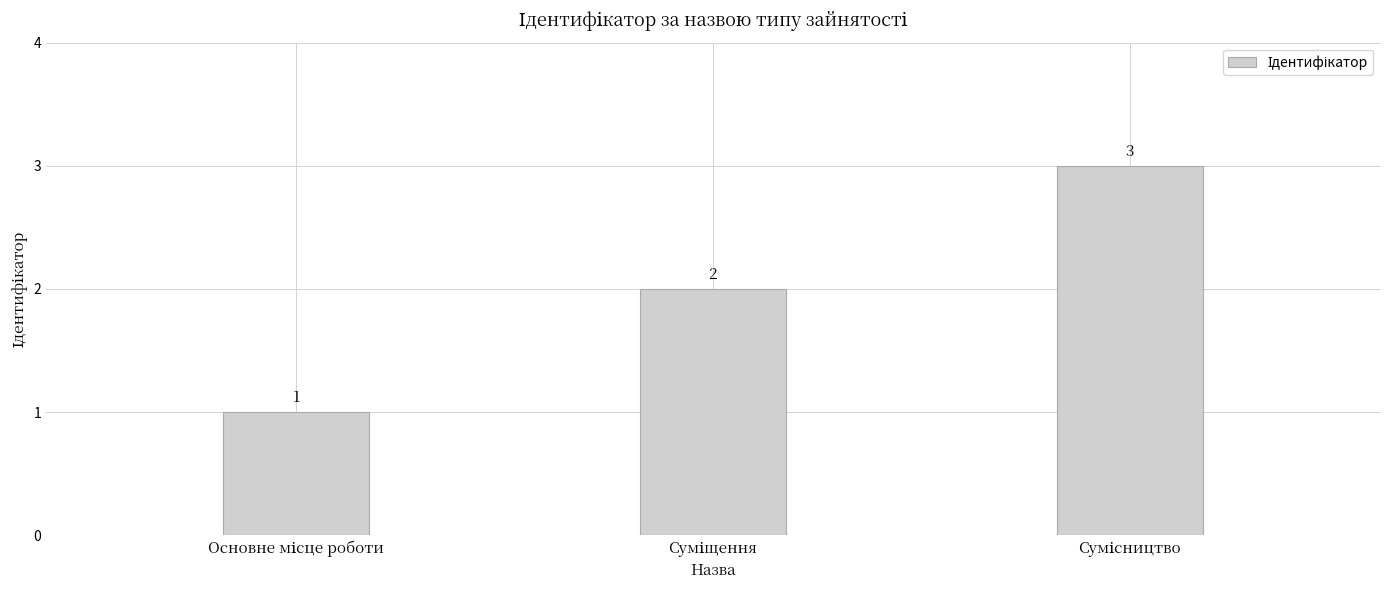

Reading left to right, extract all data points from this chart.

1	2	3